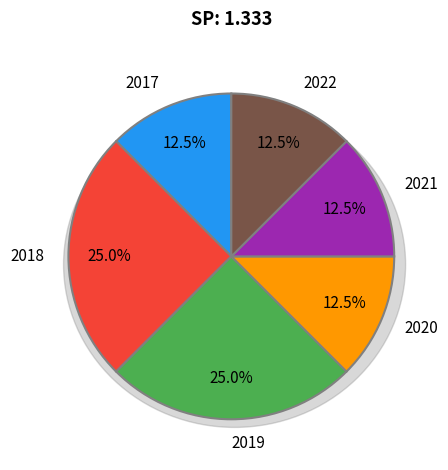

The 2022 slice represents 1% of the pie. True or false?

False